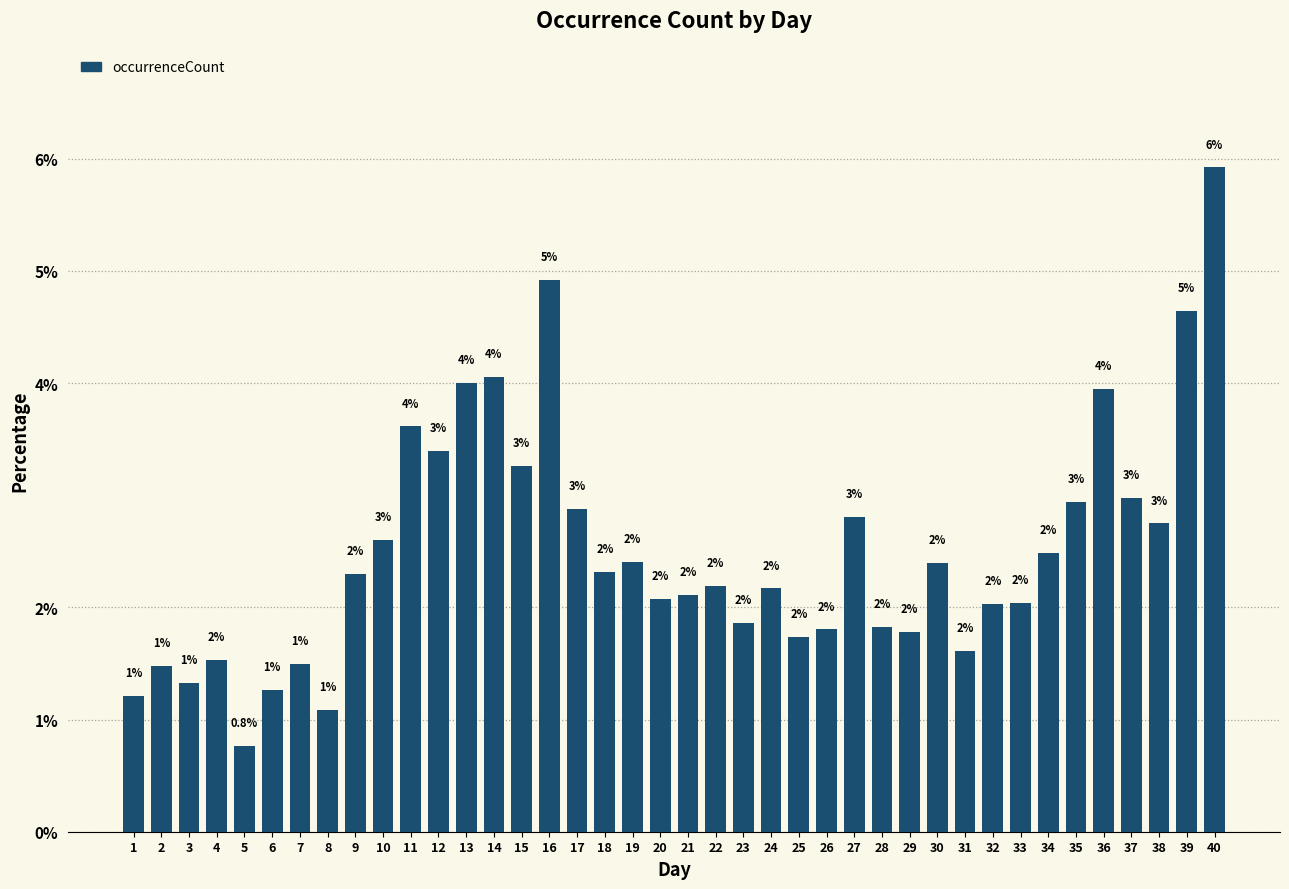

What is the average value?

2.5